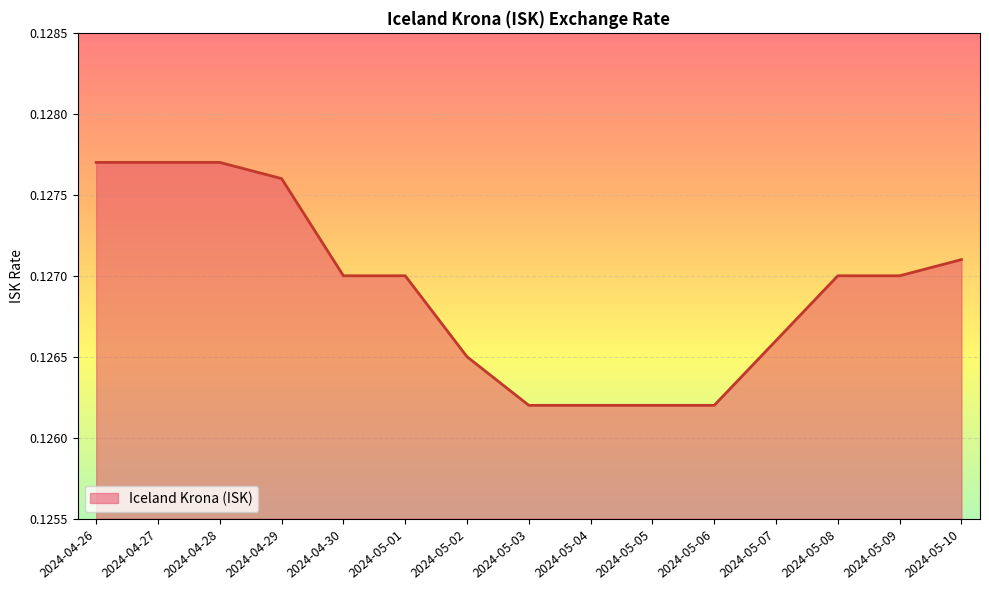

Which has a higher value, 2024-04-30 or 2024-05-04?

2024-04-30